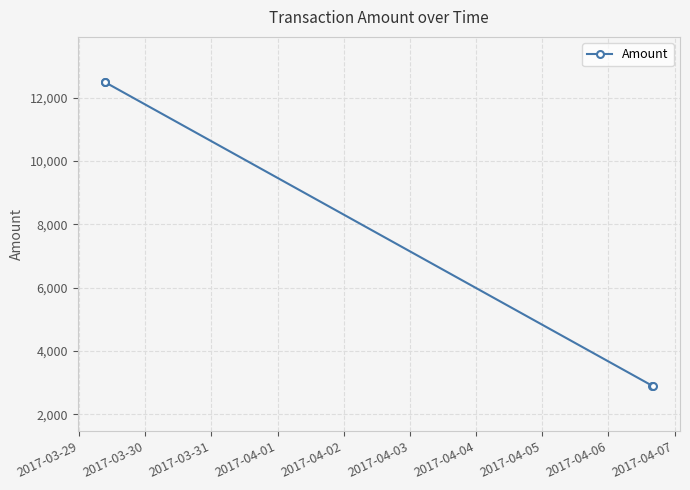

True or false: there are more than 2 points higher than both neighbors.

False